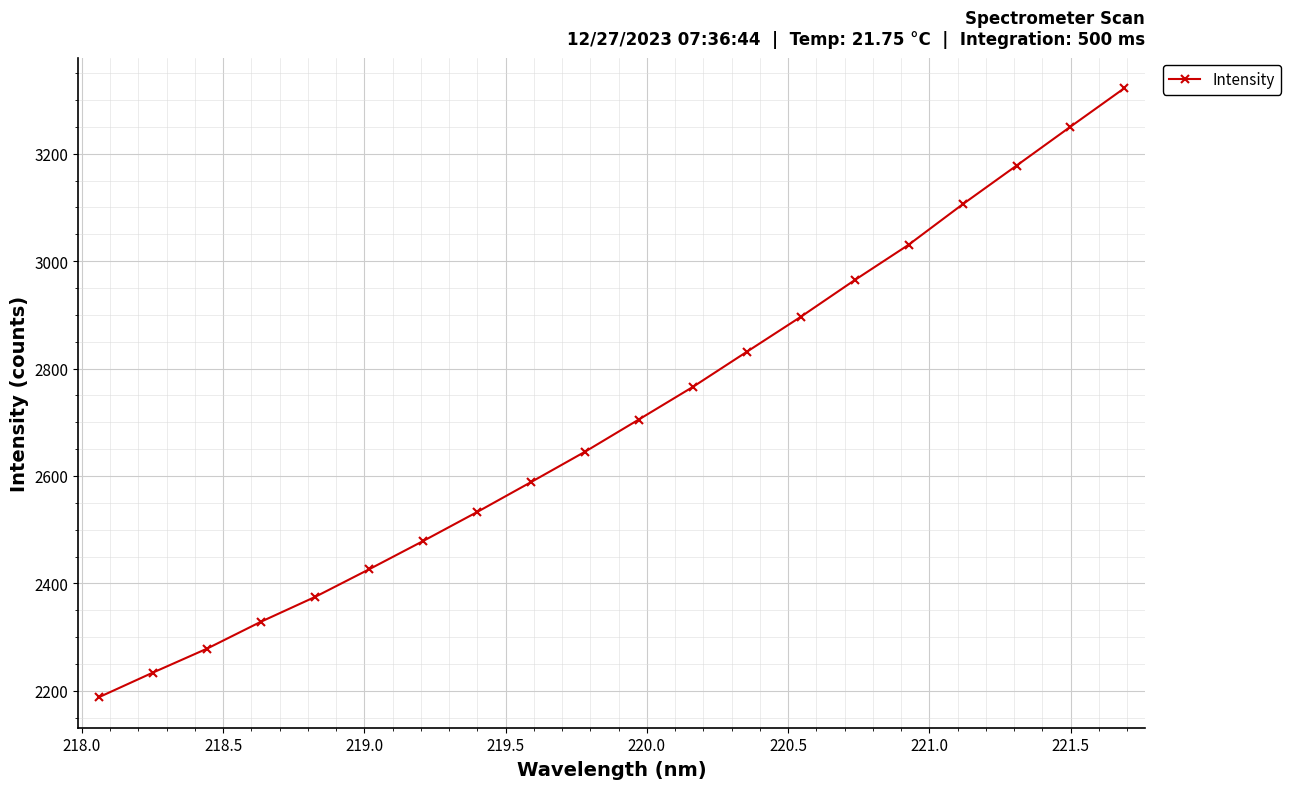

What is the difference between the second highest and minimum values?

1062.4